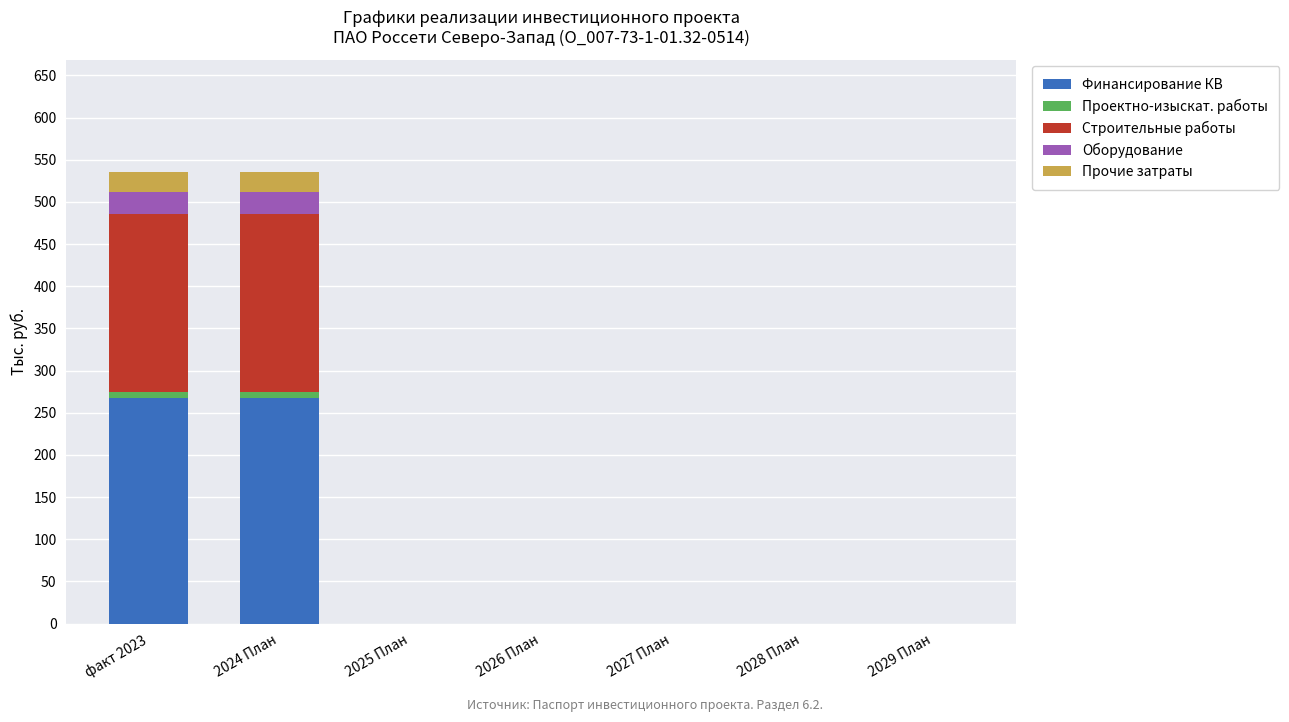

The value of Финансирование КВ at 2025 План is -93. True or false?

False